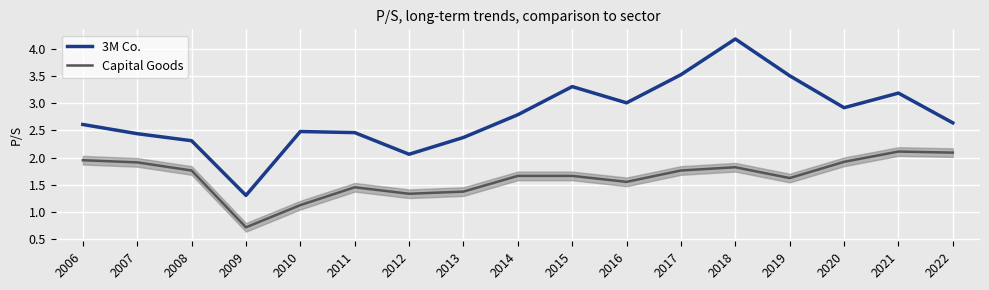

At which label is 3M Co. closest to 2?

2012